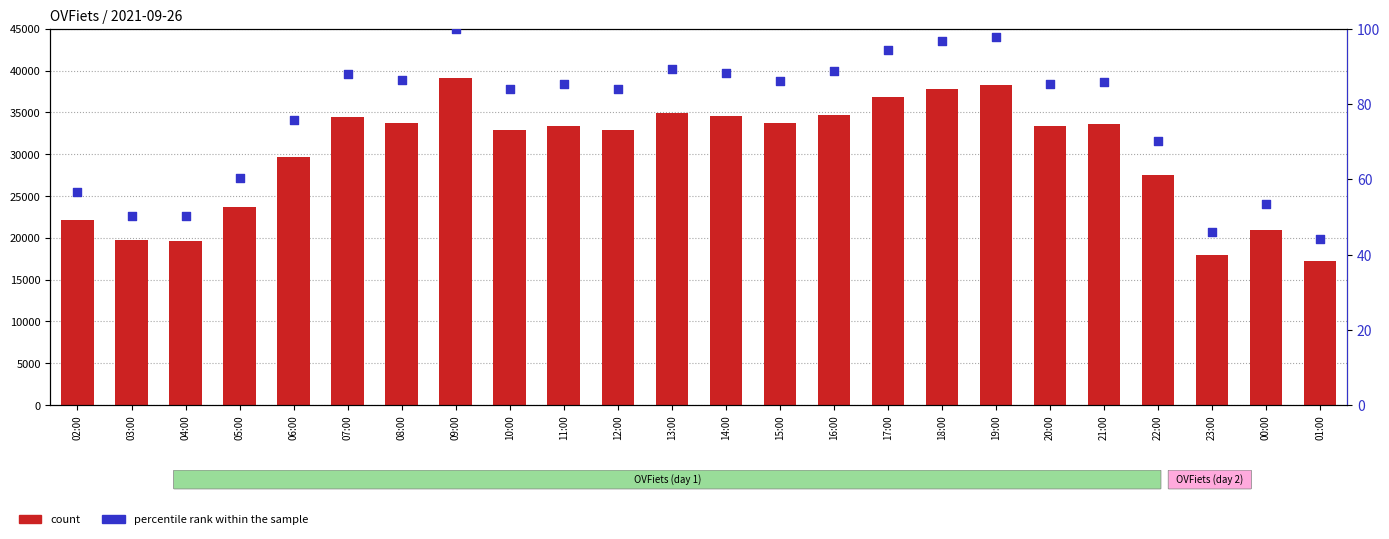

Which series contains the highest Y value?

count